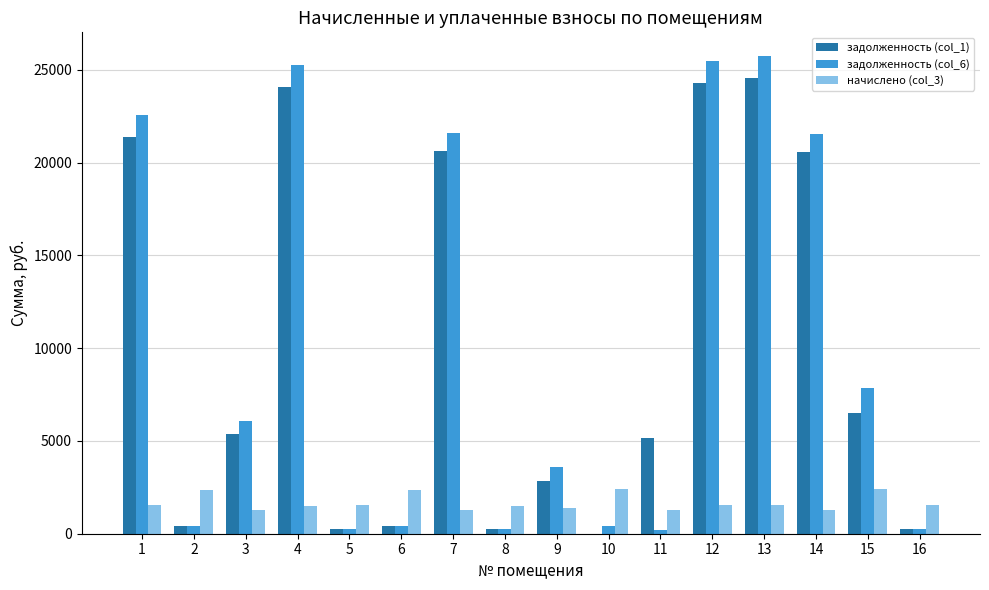

The value of задолженность (col_1) at 9 is 1627.3. True or false?

False